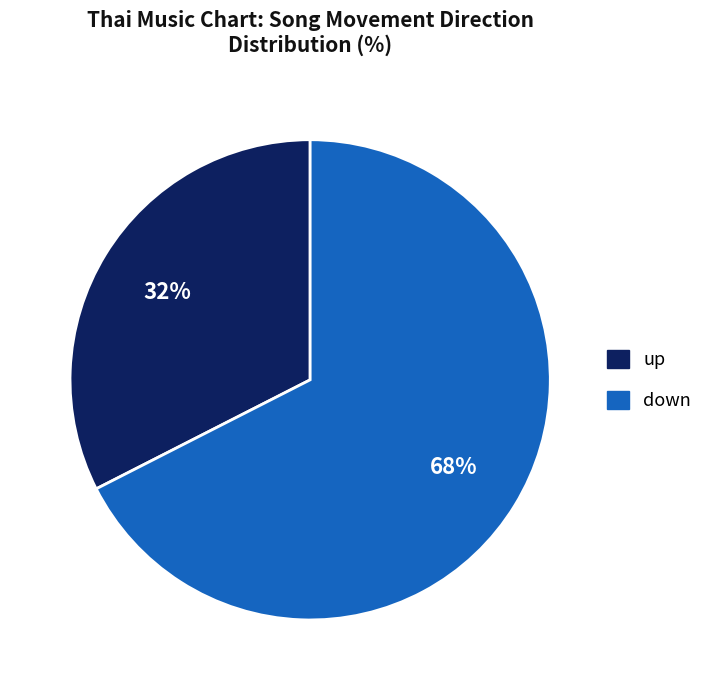

How many slices are in this pie chart?

2